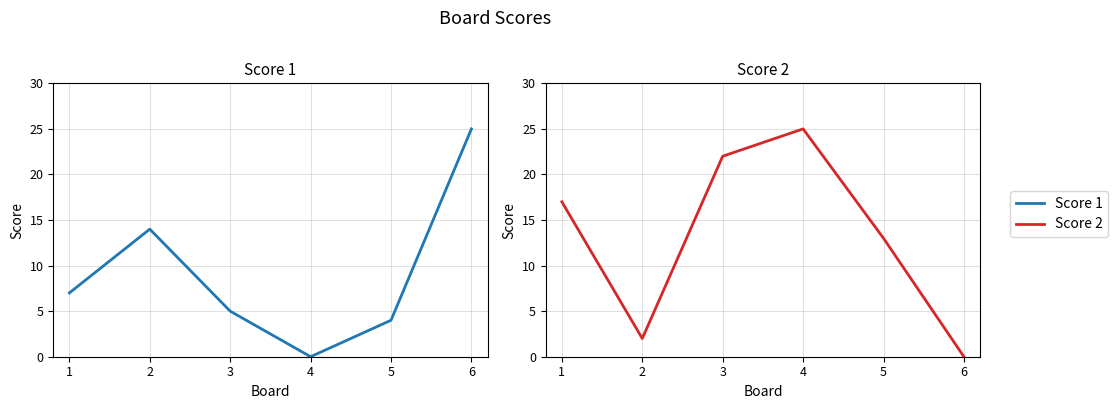

In Score 2, how many points are lower than both neighbors (excluding endpoints)?

1